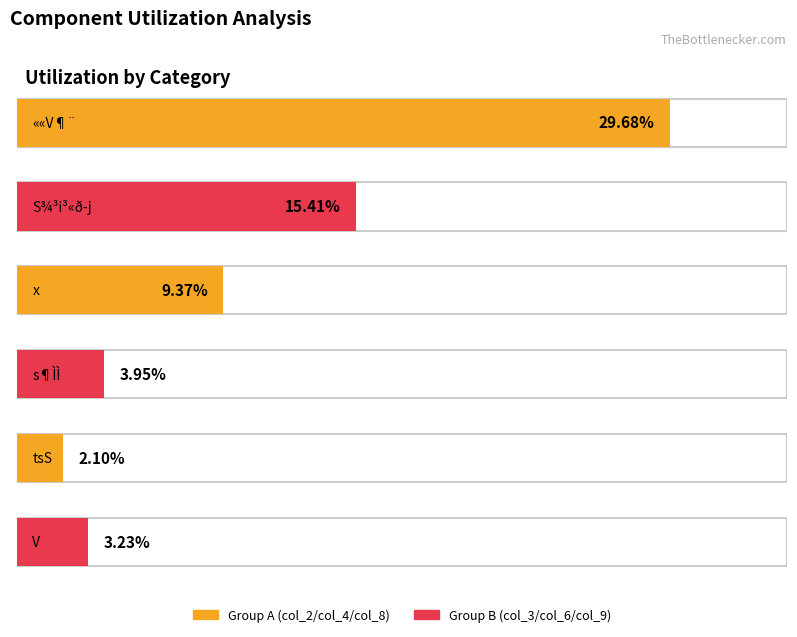

Does the chart contain stacked bars?

No